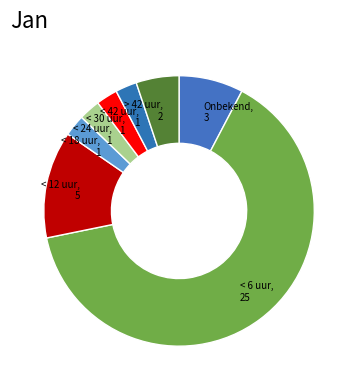

Rank the categories by value from highest to lowest.

< 6 uur, < 12 uur, Onbekend, > 42 uur, < 18 uur, < 24 uur, < 30 uur, < 42 uur